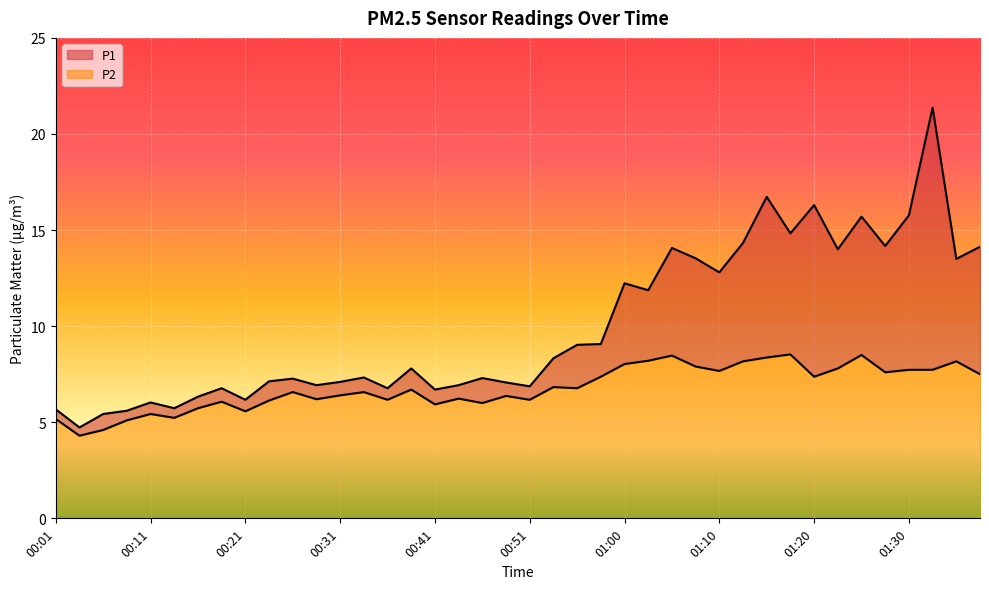

The P2 series shows 6.2 at 00:36. True or false?

True